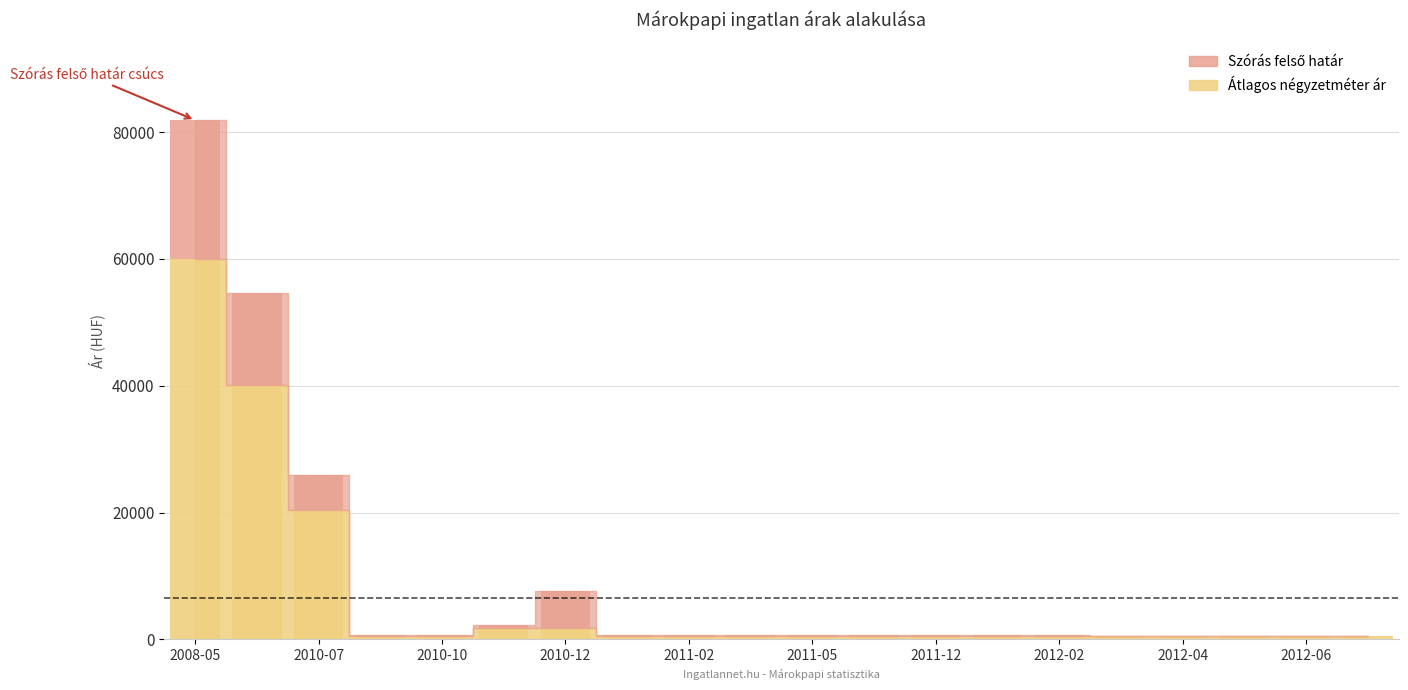

At how many categories does at least one series exceed 12880?

3